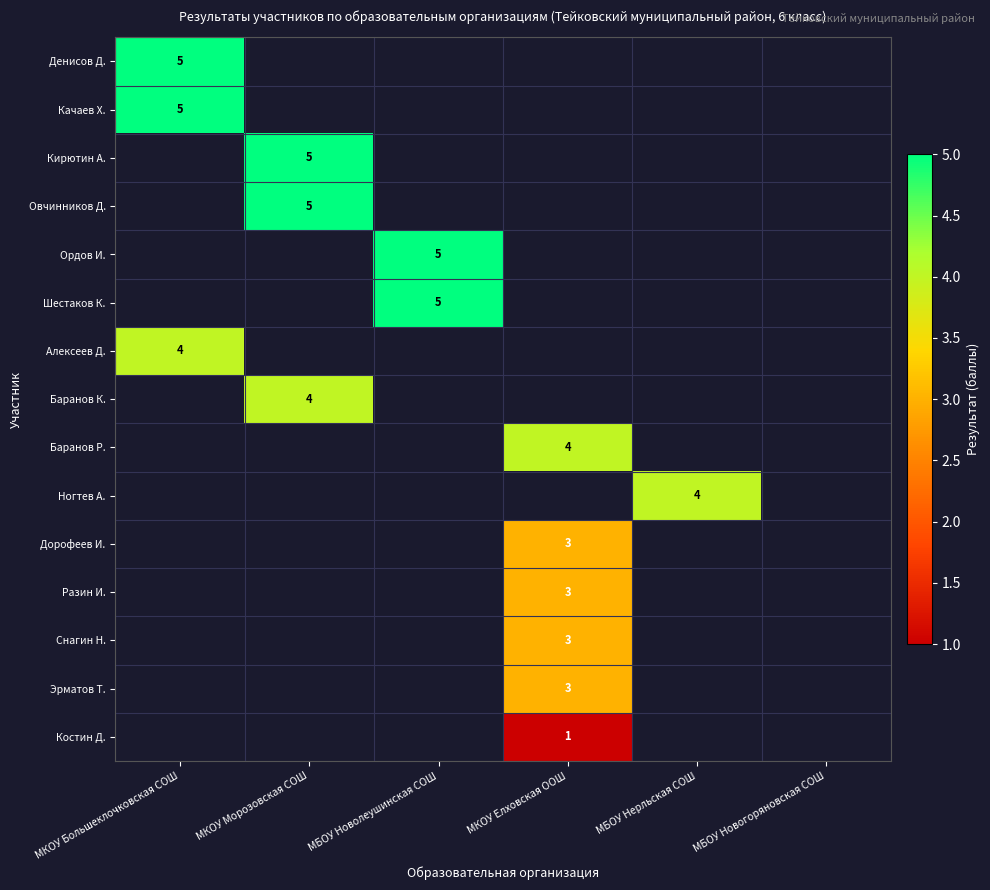

List the series in order of their peak value, lowest first.

Денисов Д., Качаев Х., Кирютин А., Овчинников Д., Ордов И., Шестаков К., Алексеев Д., Баранов К., Баранов Р., Ногтев А., Дорофеев И., Разин И., Снагин Н., Эрматов Т., Костин Д.